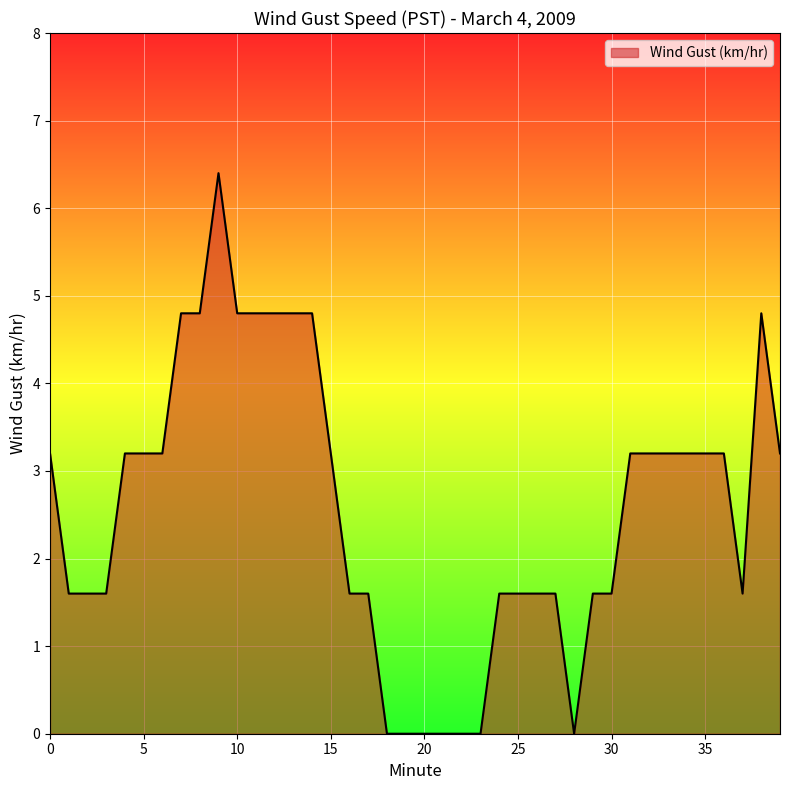

What is the difference between the maximum and minimum values?

6.4